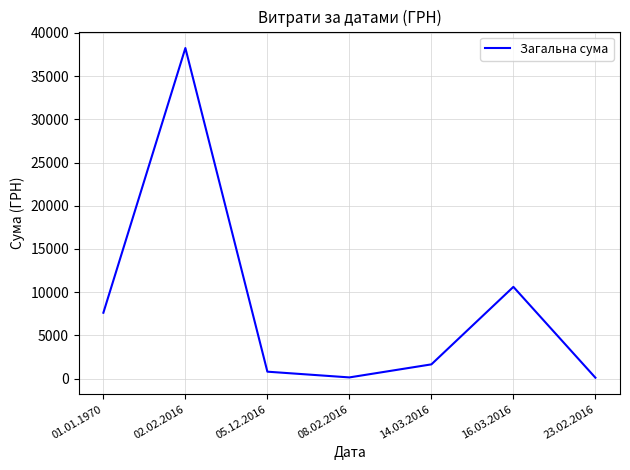

Which category has the highest value across all series?

02.02.2016